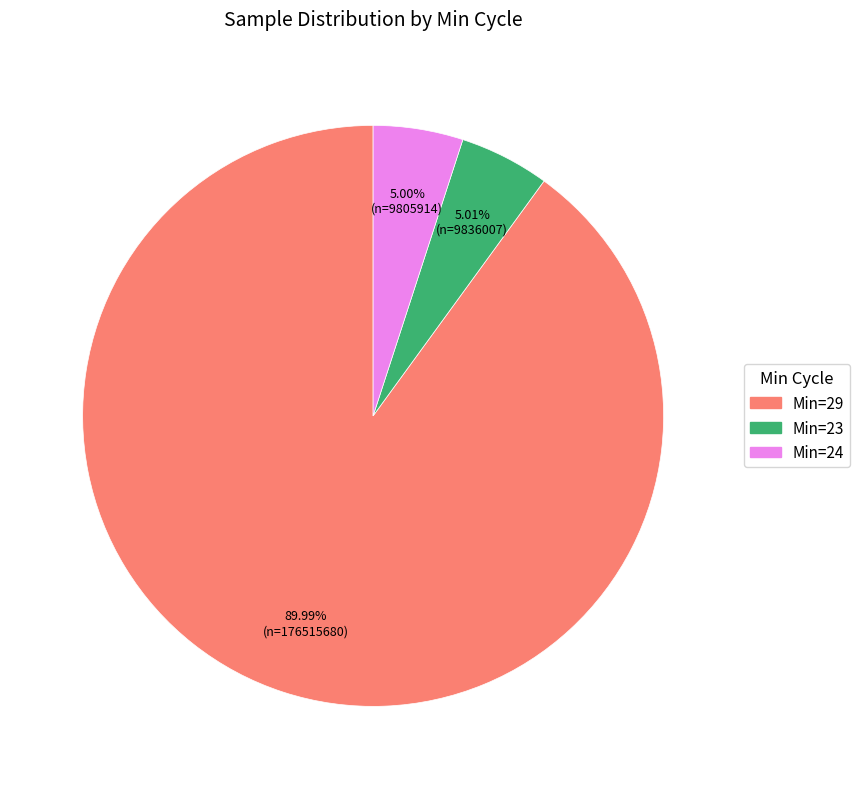

What is the largest slice in the pie chart?

Min=29